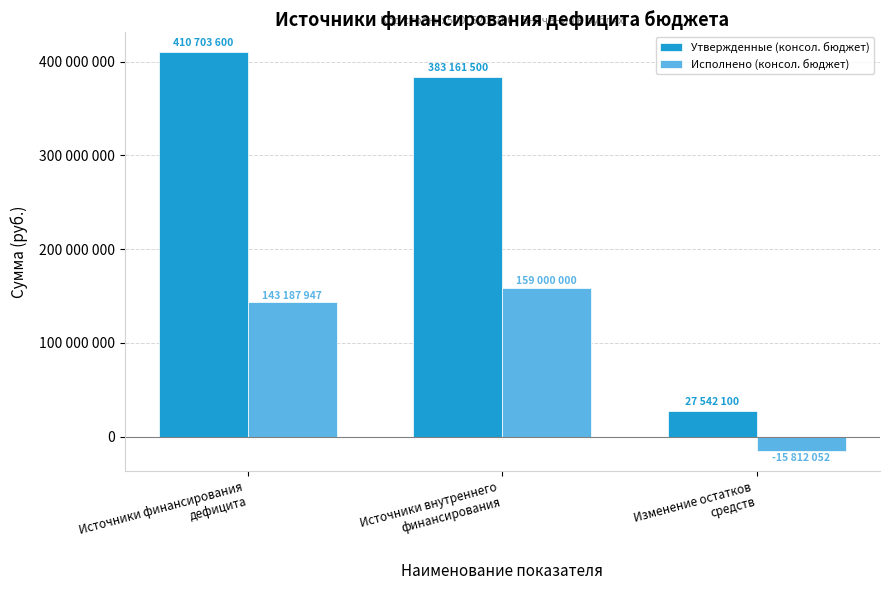

What is the value of the Утвержденные (консол. бюджет) bar at the 2nd from the left?

383161500.0